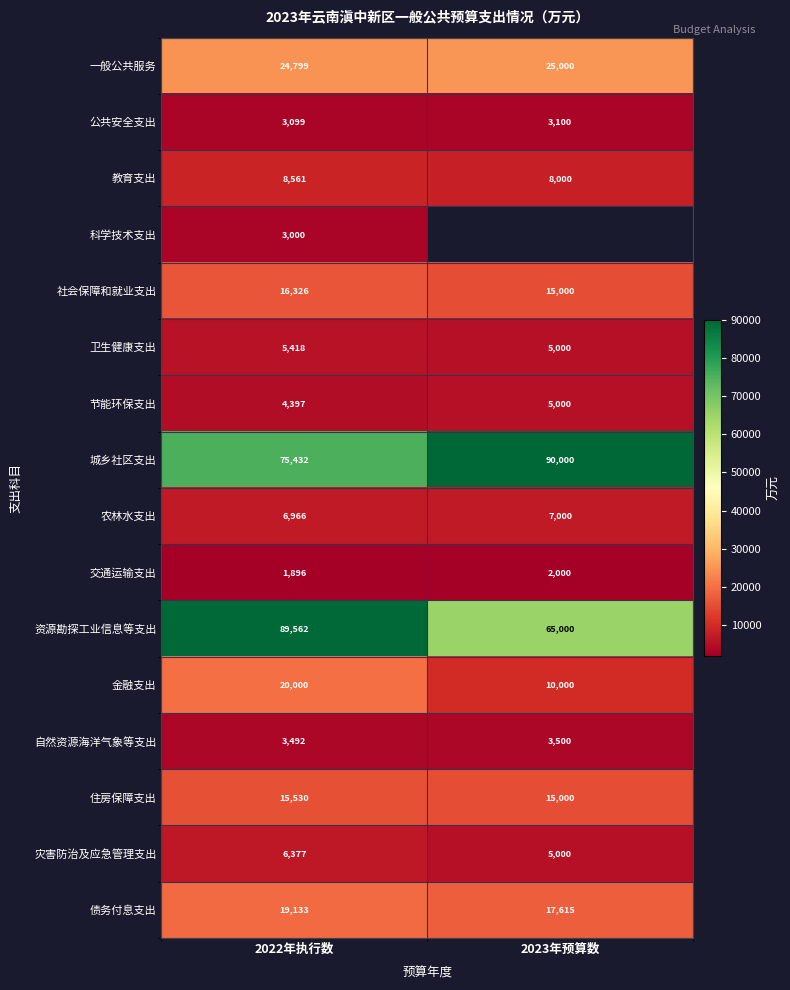

What is the approximate value of 农林水支出 at 2023年预算数, to the nearest 10?

7000